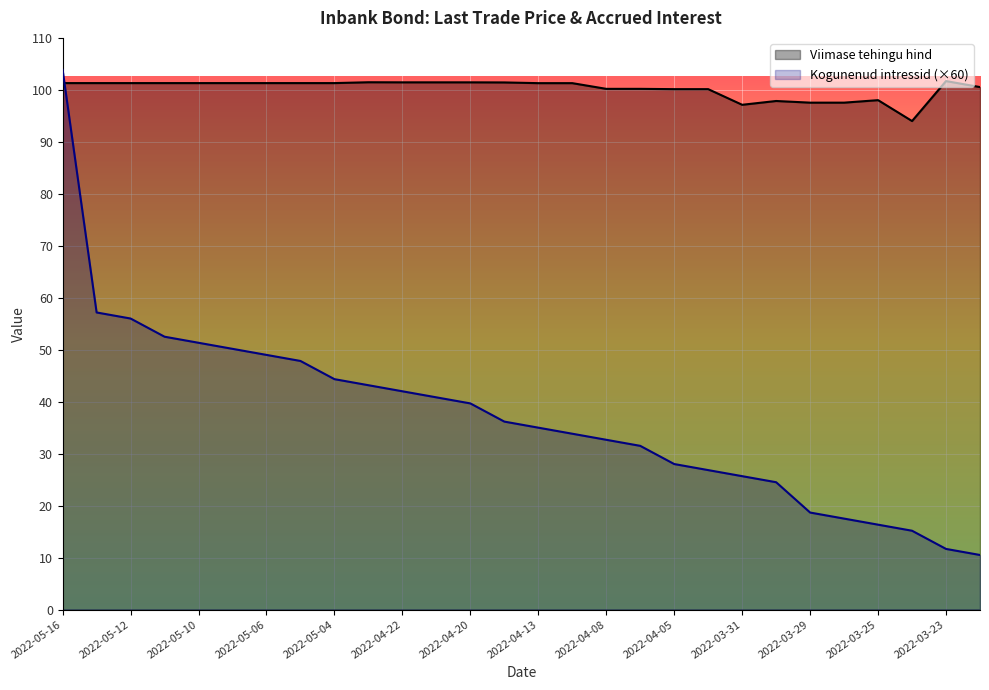

What is the label of the 15th point from the left?

2022-04-13